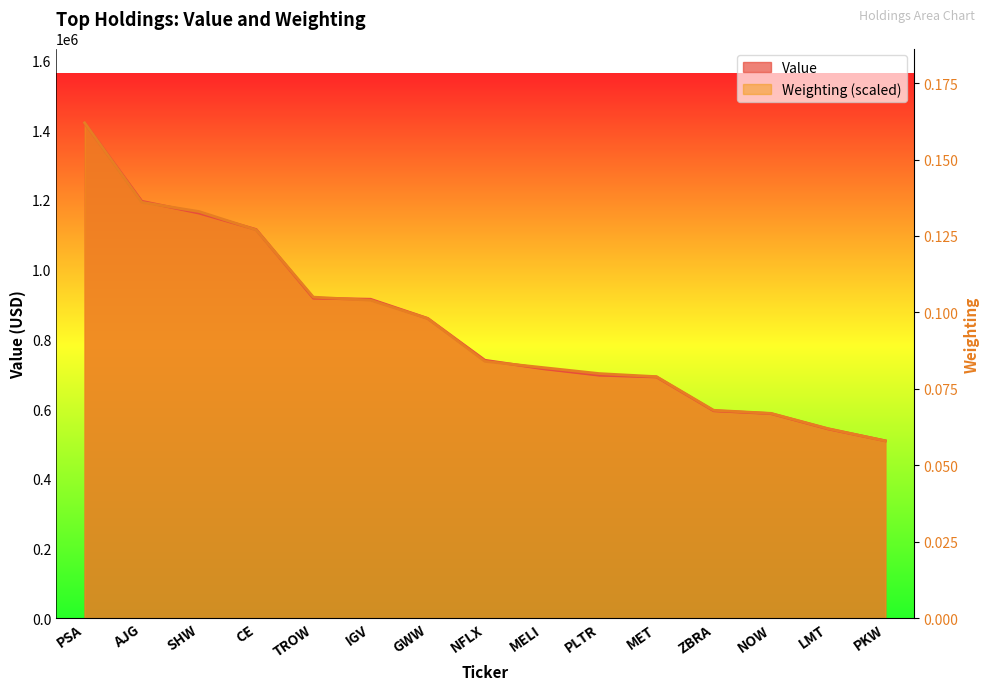

At which category does the chart reach its peak across all series?

PSA